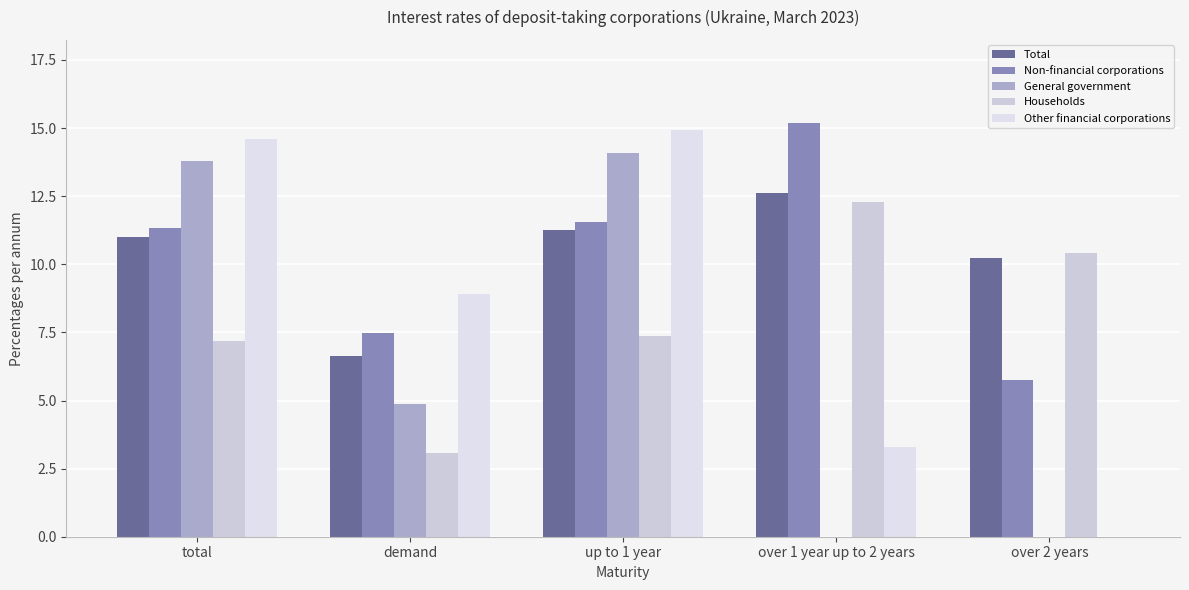

The Total series shows 15.3 at up to 1 year. True or false?

False